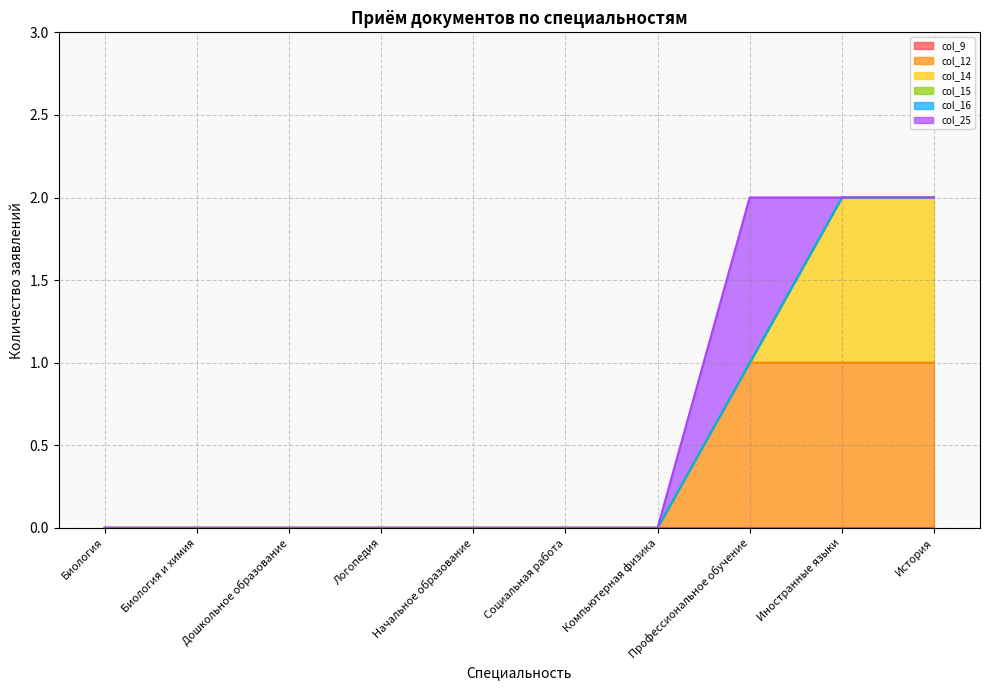

What is the label of the 9th point from the right?

Биология и химия